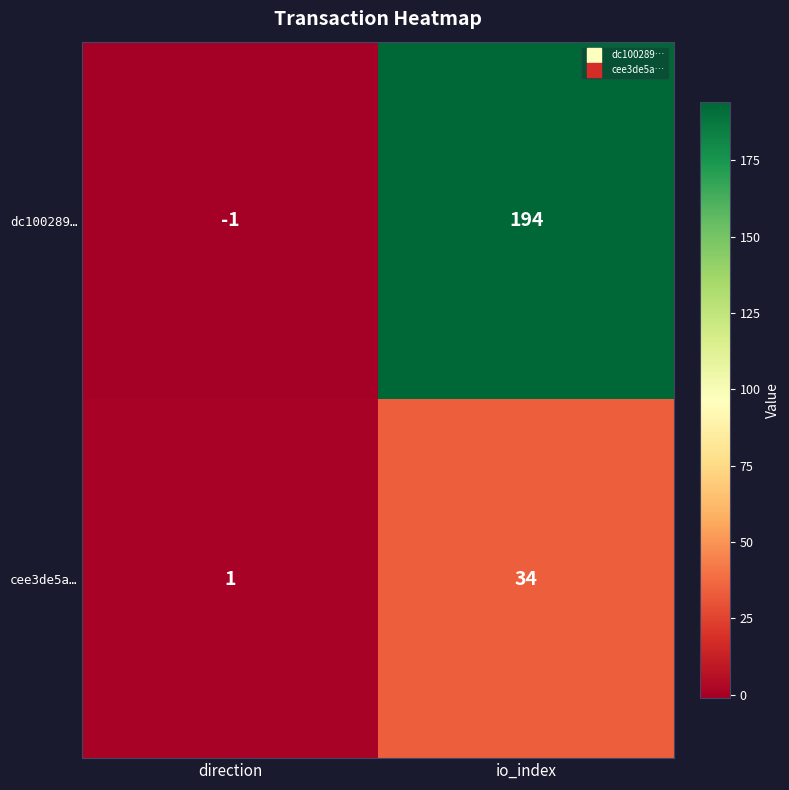

Reading left to right, what are all the values shown in this chart?

dc100289…: direction=-1	io_index=194
cee3de5a…: direction=1	io_index=34